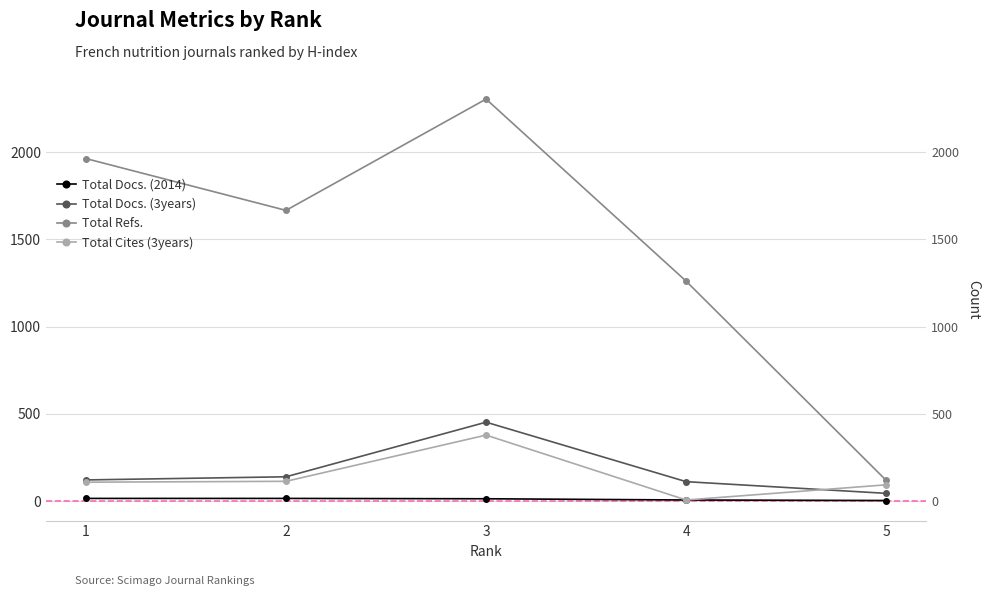

What is the difference between the highest and lowest values at 3?

2291